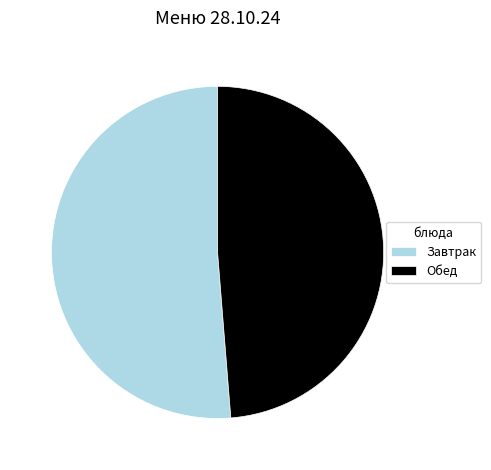

Is the sum of Обед and Завтрак greater than half?

Yes